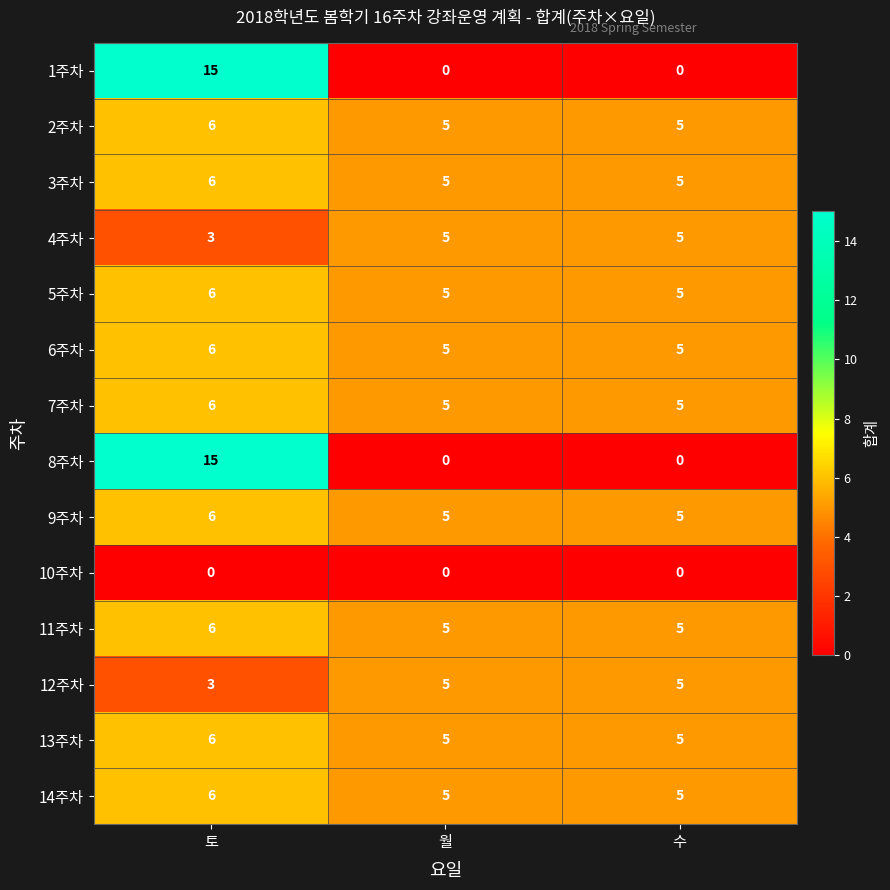

True or false: 13주차 has a value of 3 at 토.

False